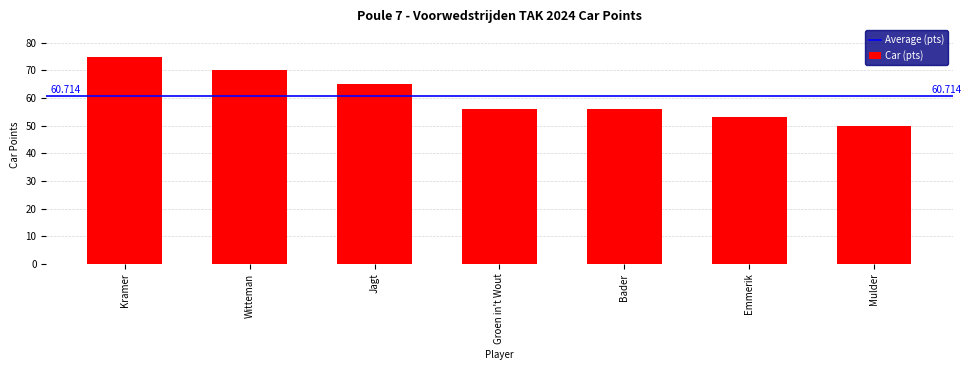

Which label corresponds to the largest value in the chart?

Kramer